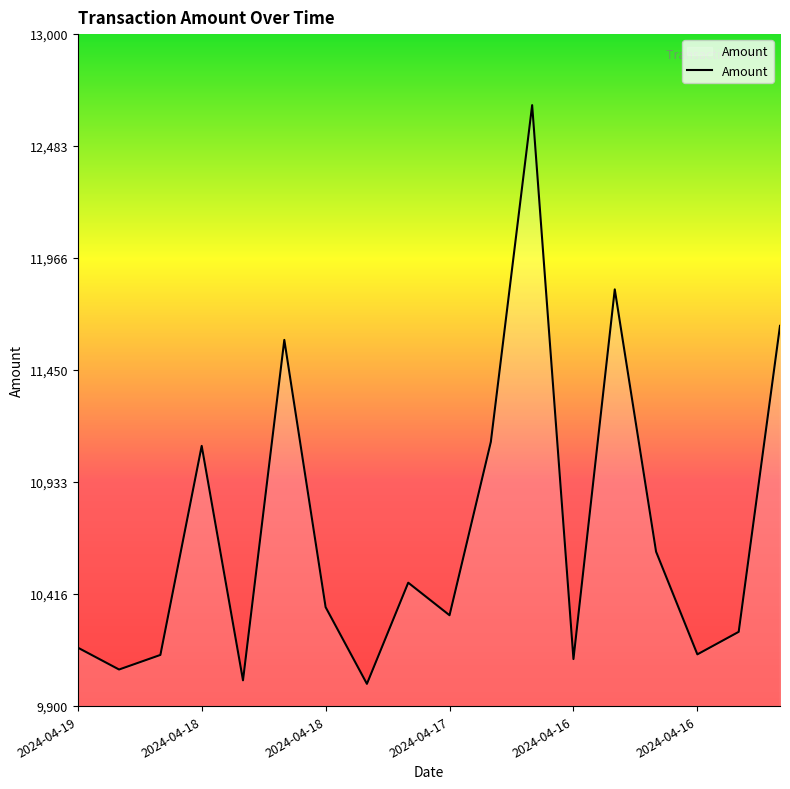

What is the maximum value shown in the chart?

12672.3